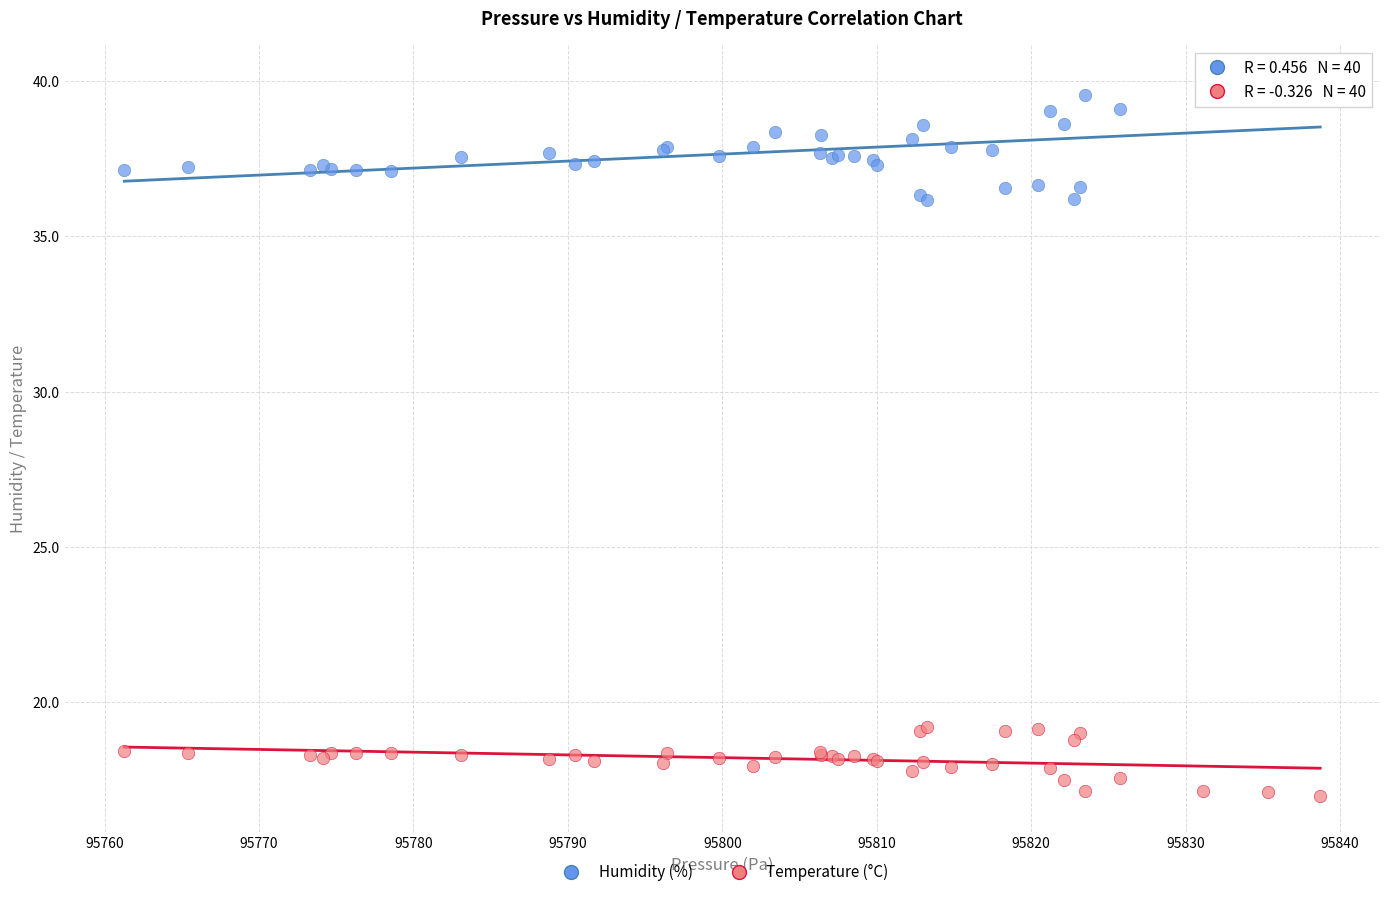

Which series contains the lowest Y value?

Temperature (°C)